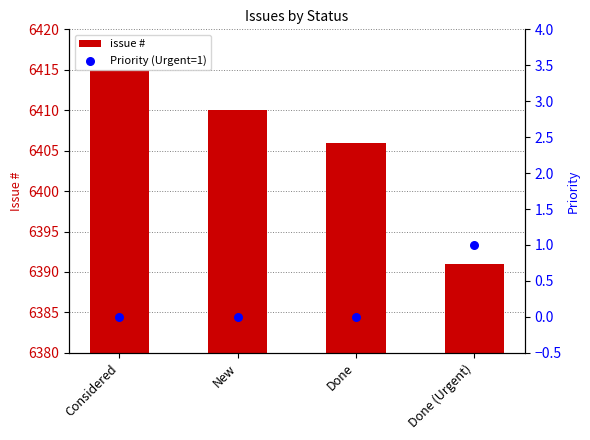

At how many categories does at least one series exceed 4108?

4